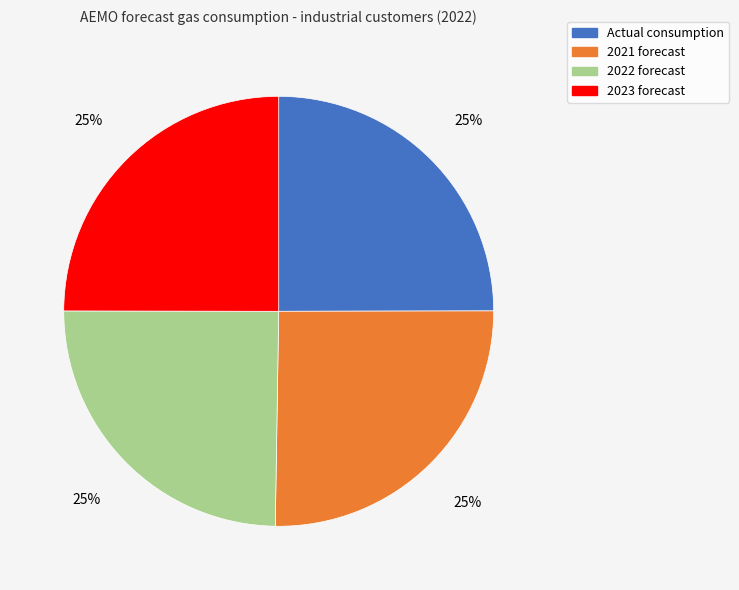

What is the ratio of the value at 2021 forecast to the value at 2022 forecast?

1.0